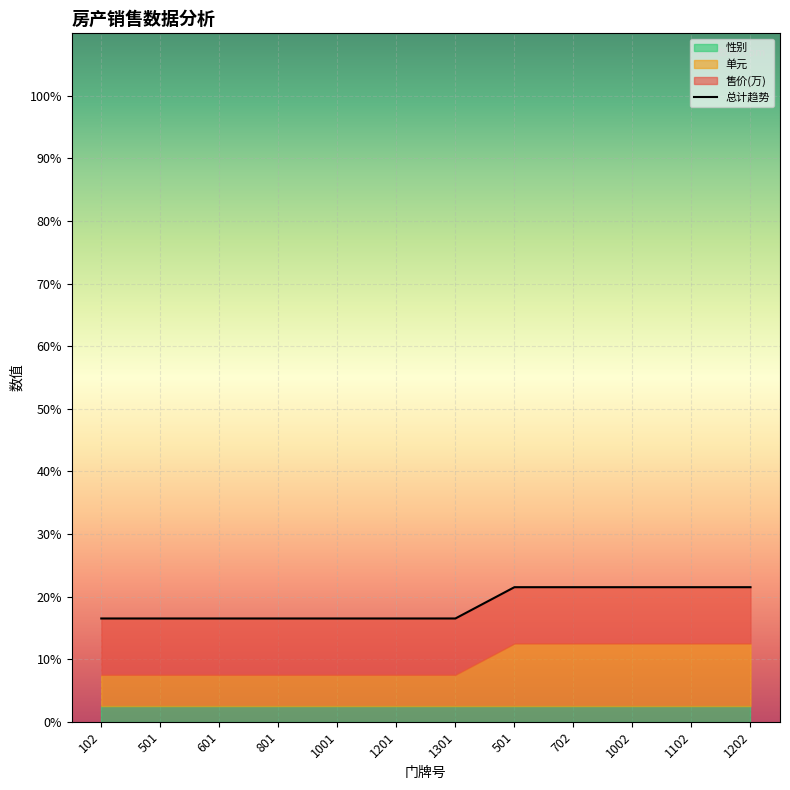

Rank the categories by value from highest to lowest.

501, 702, 1002, 1102, 1202, 102, 501, 601, 801, 1001, 1201, 1301